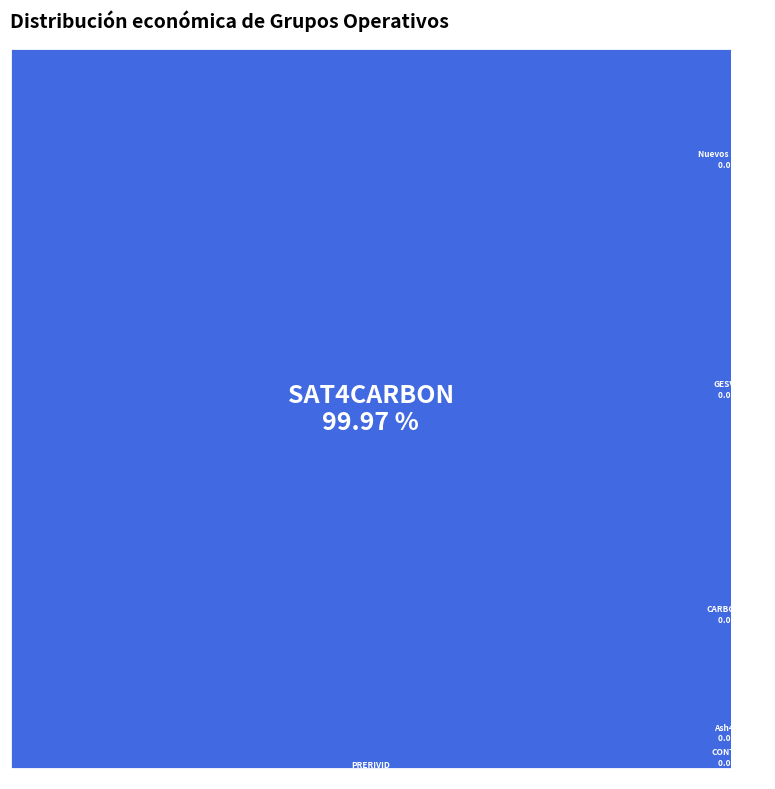

What is the change in value from CARBOCERT to Nuevos modelos?

+246297